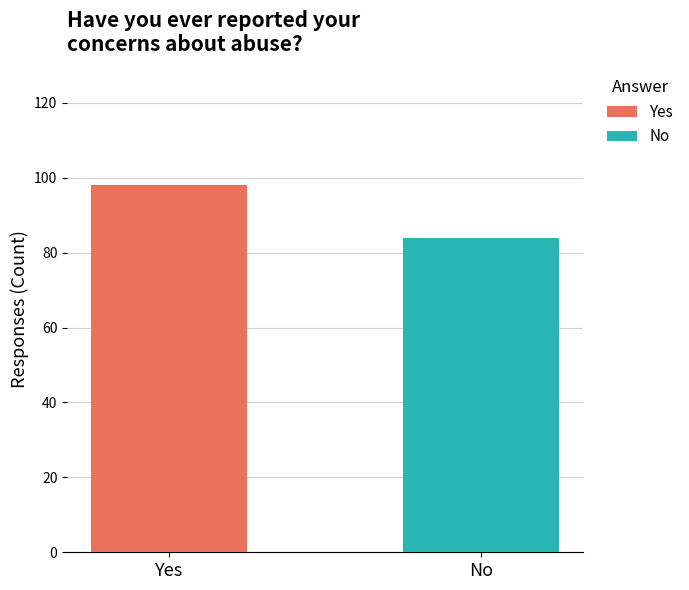

The value at No is 28. True or false?

False